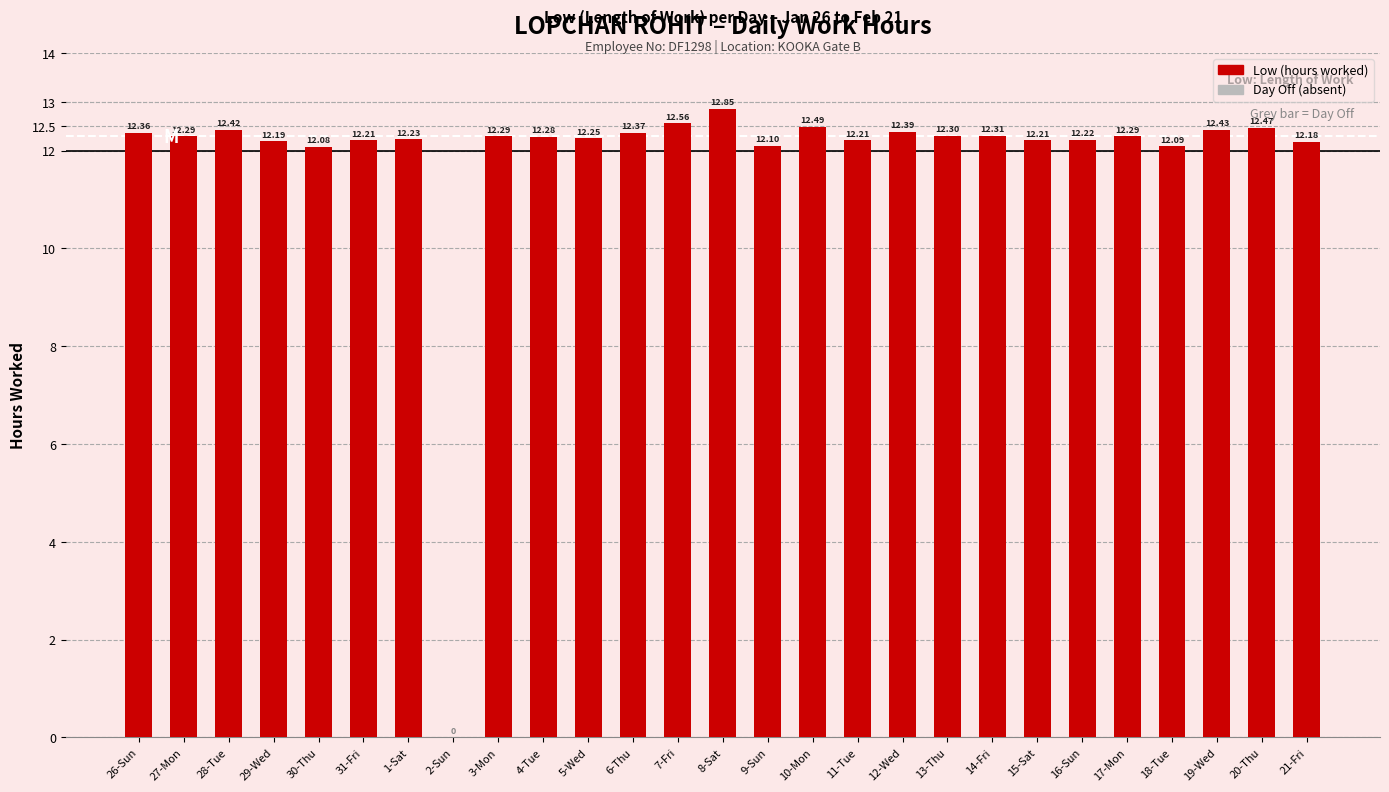

What is the change in value from 13-Thu to 21-Fri?

-0.1